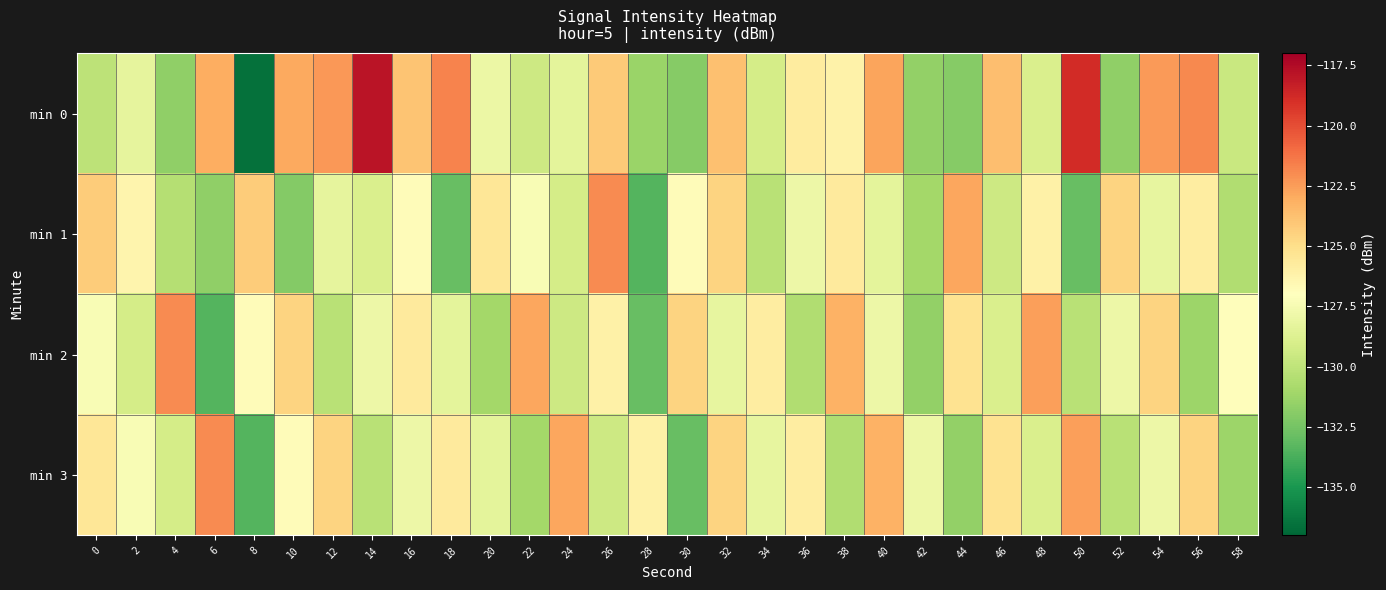

List the series in order of their peak value, lowest first.

min 1, min 2, min 3, min 0